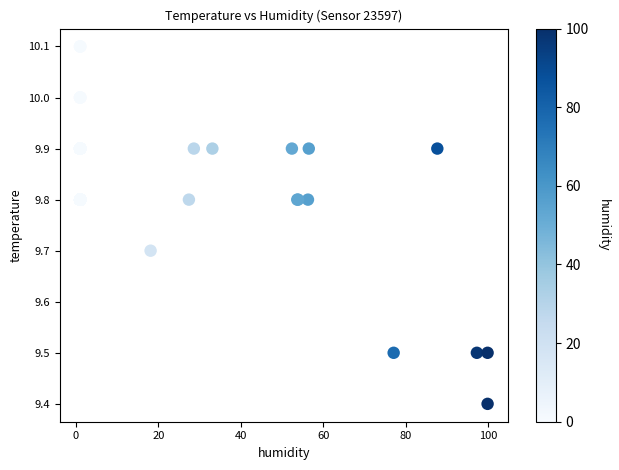

What Y value in the scatter plot is closest to 9?

9.4